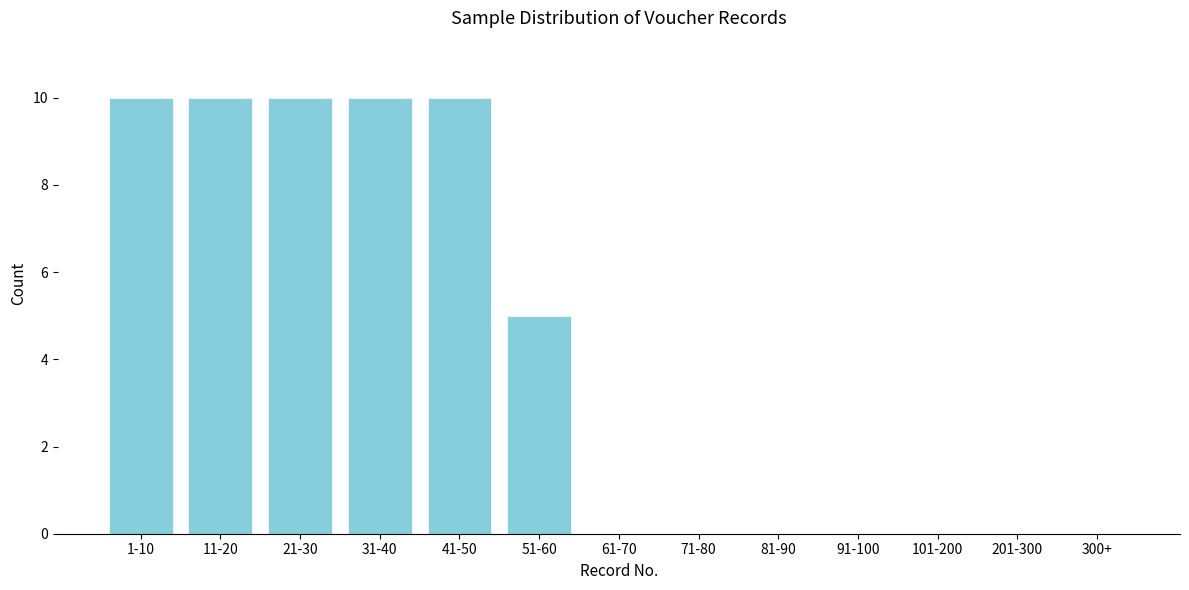

Reading left to right, list all the values displayed in this chart.

1-10=10	11-20=10	21-30=10	31-40=10	41-50=10	51-60=5	61-70=0	71-80=0	81-90=0	91-100=0	101-200=0	201-300=0	300+=0